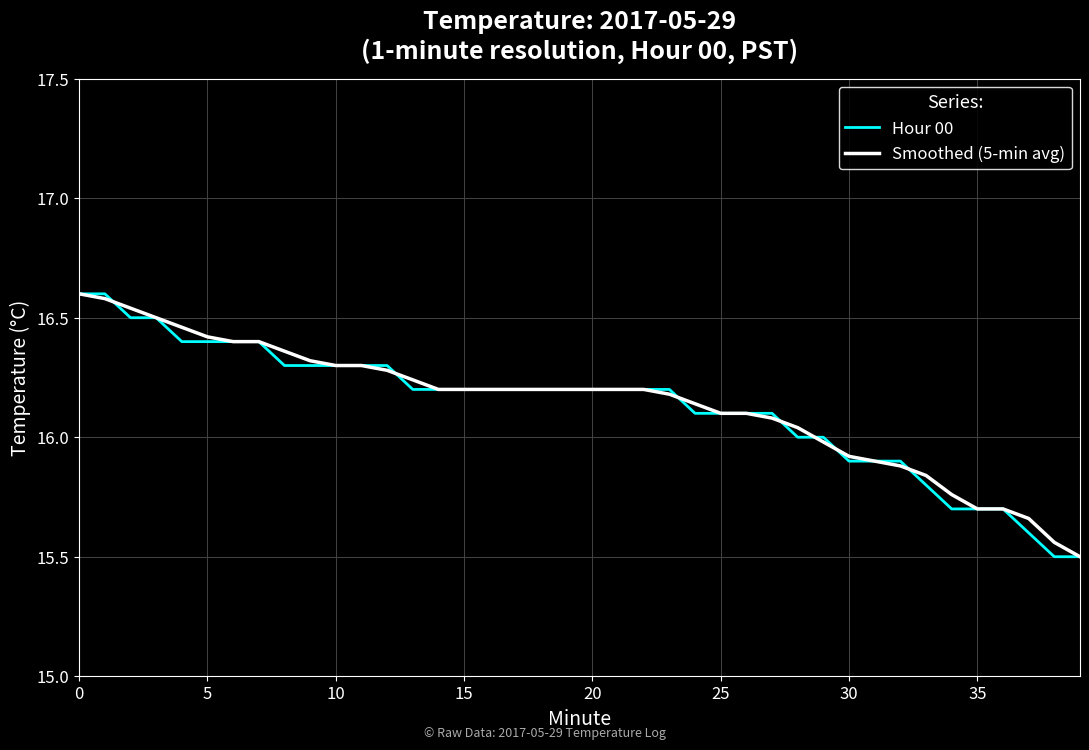

What is the minimum value shown in the chart?

15.5